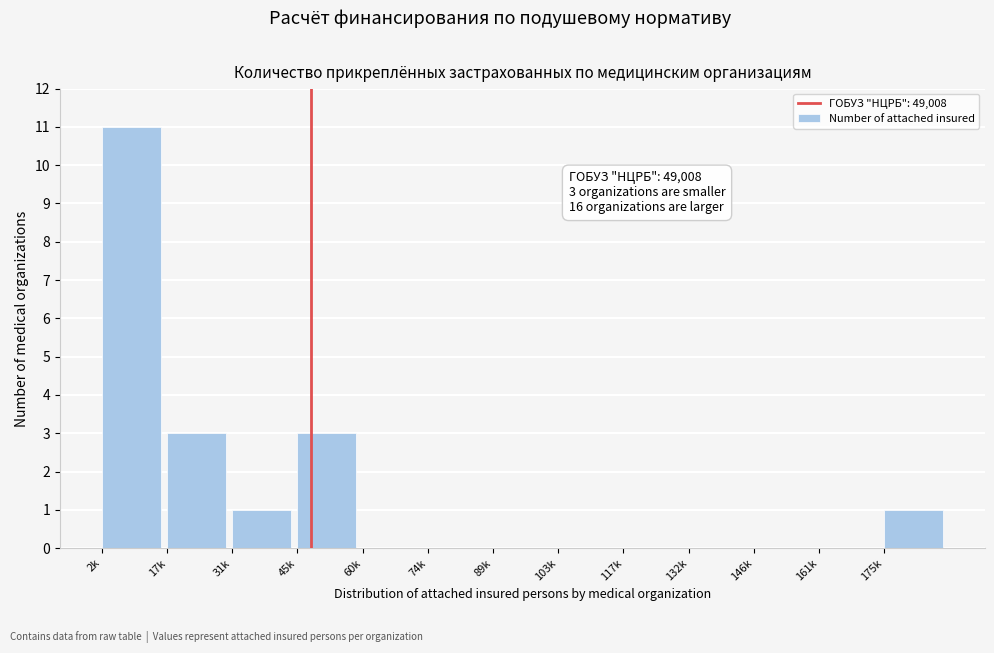

Reading left to right, extract all data points from this chart.

2k=11	17k=3	31k=1	45k=3	60k=0	74k=0	89k=0	103k=0	117k=0	132k=0	146k=0	161k=0	175k=1